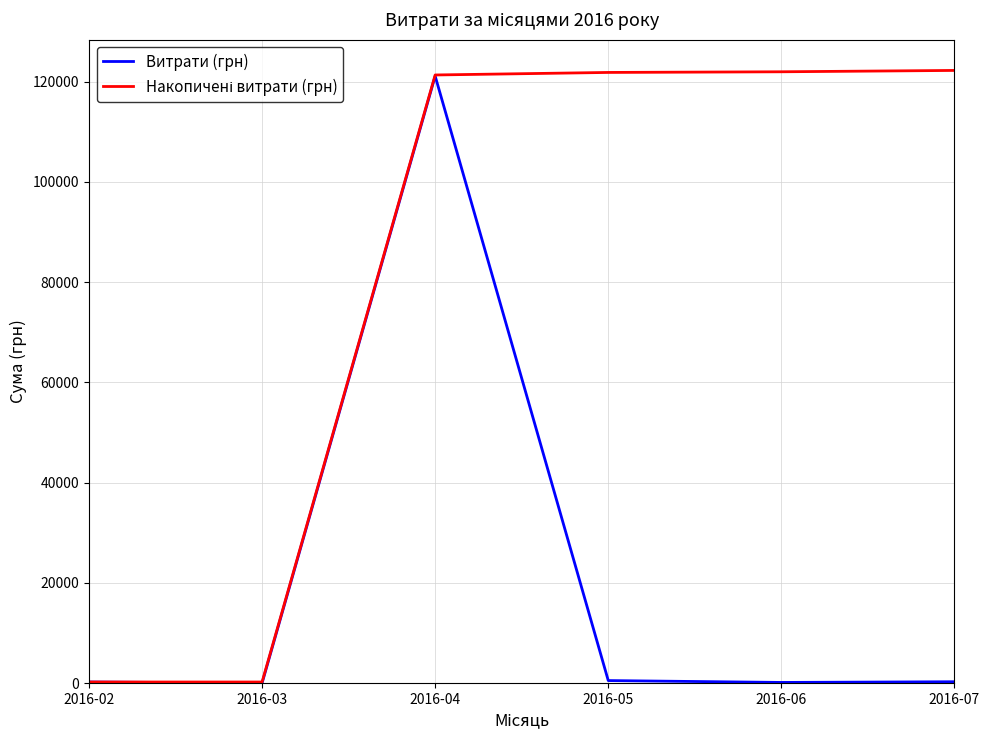

What is the maximum value shown in the chart?

122241.8